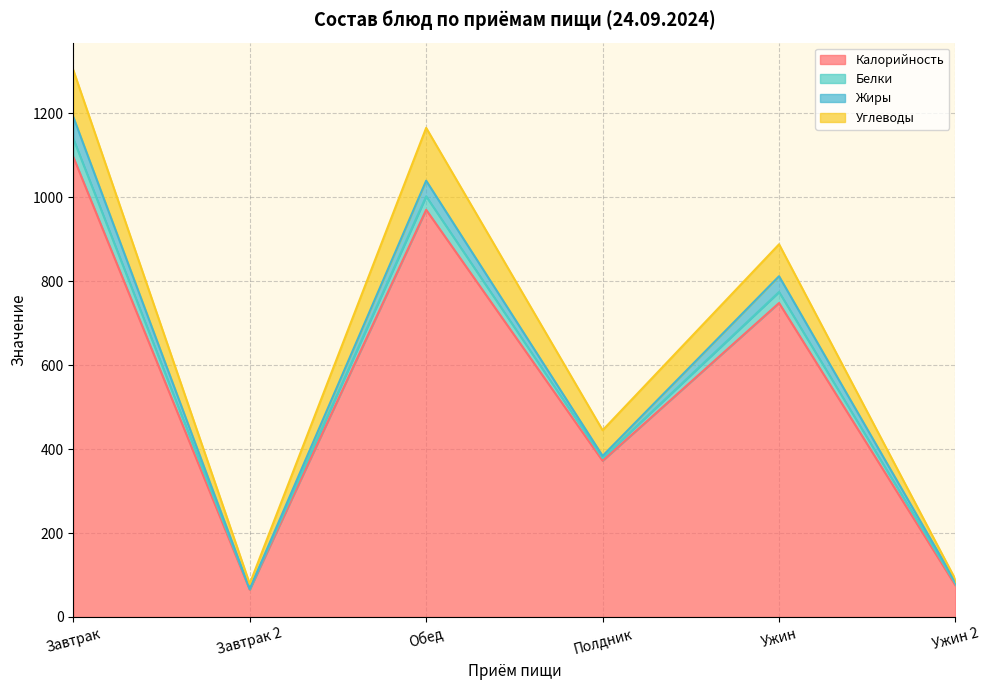

How many lines are shown in the chart?

4